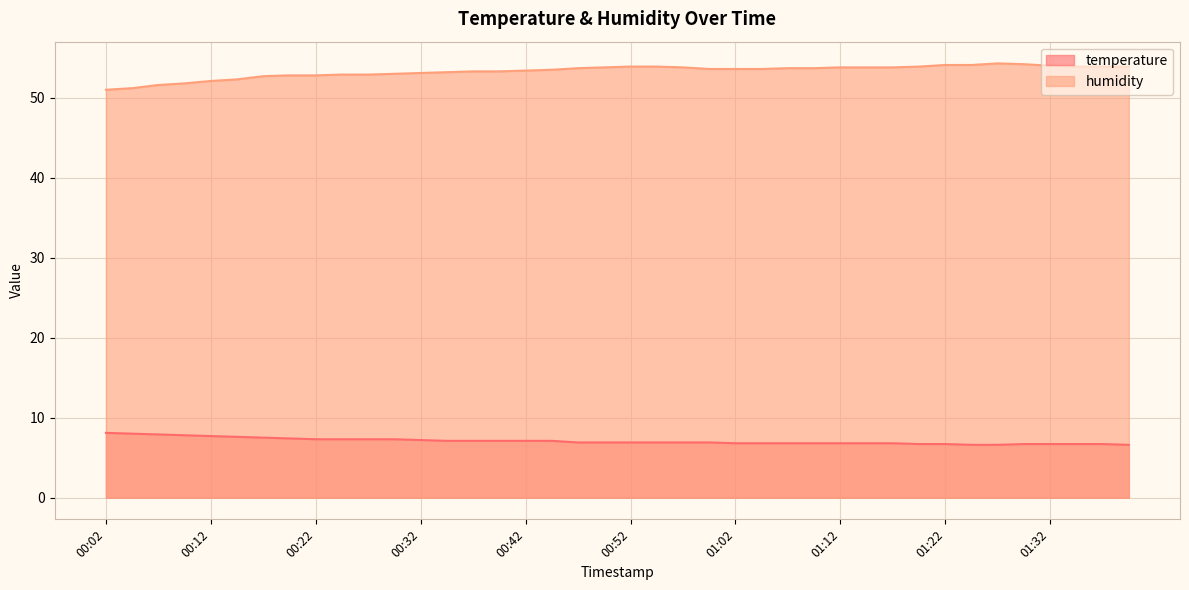

True or false: temperature and humidity intersect in this chart.

False